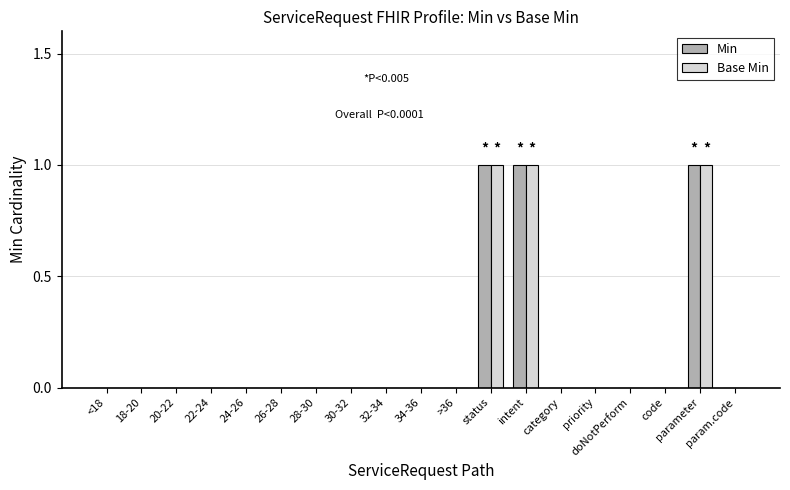

What is the sum of the Base Min values at status and 30-32?

1